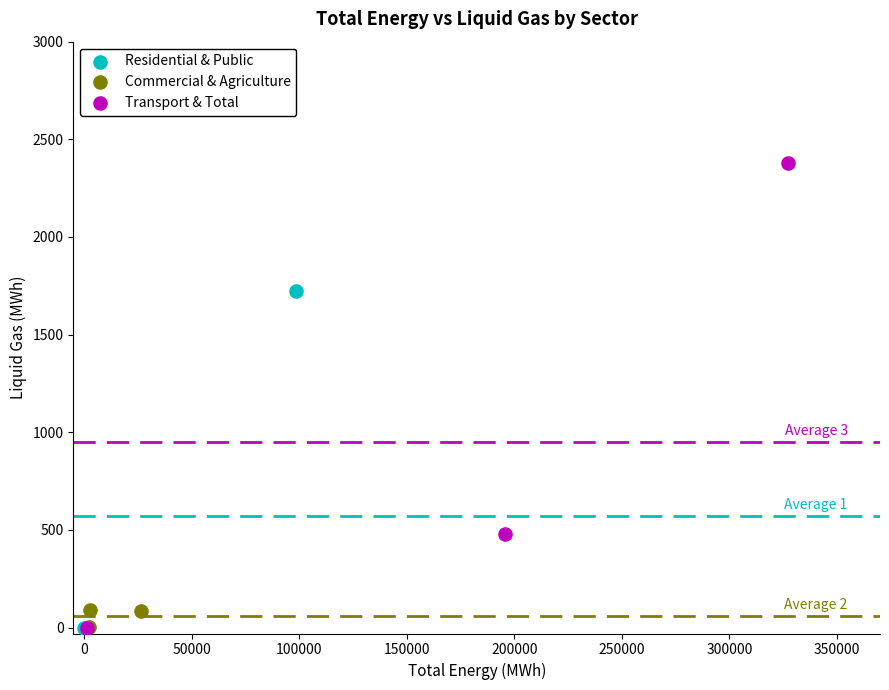

What are all the series names shown in the legend?

Residential & Public, Commercial & Agriculture, Transport & Total